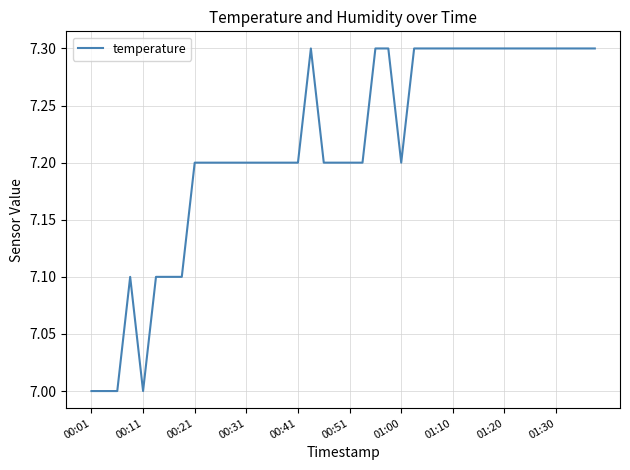

How many lines are shown in the chart?

1